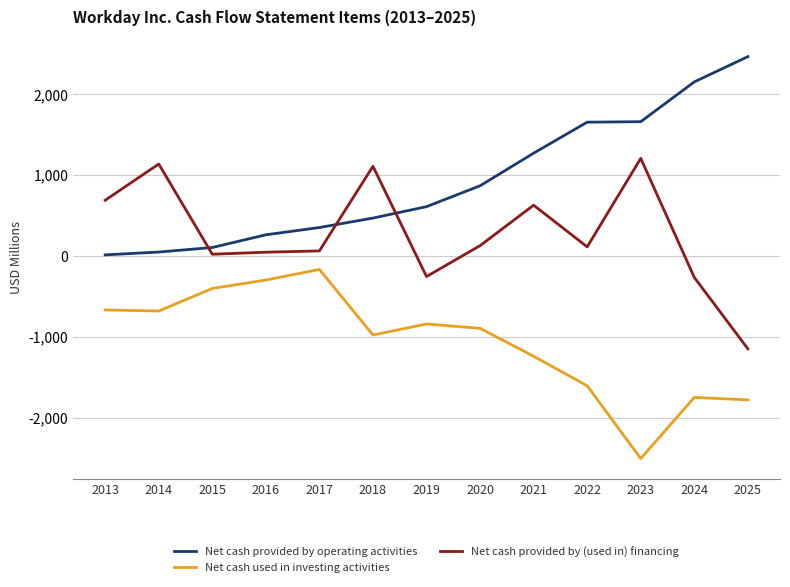

How many values in the Net cash used in investing activities series exceed -897?

6